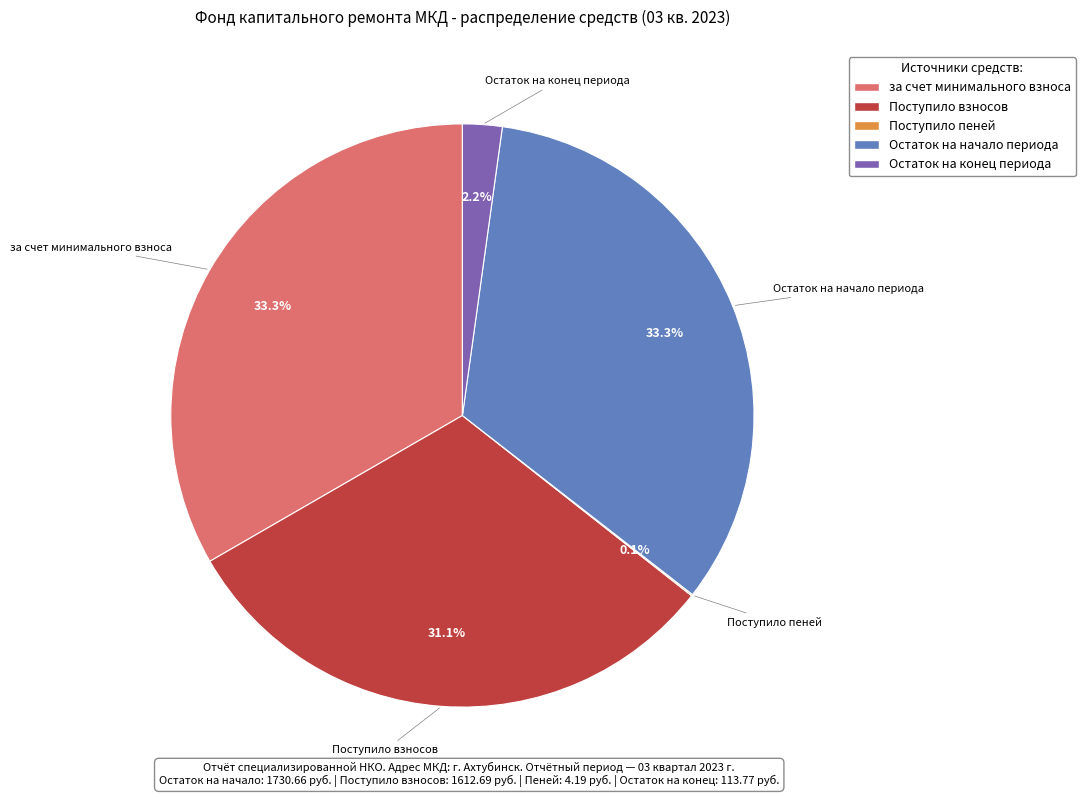

Does any single category account for the majority?

No